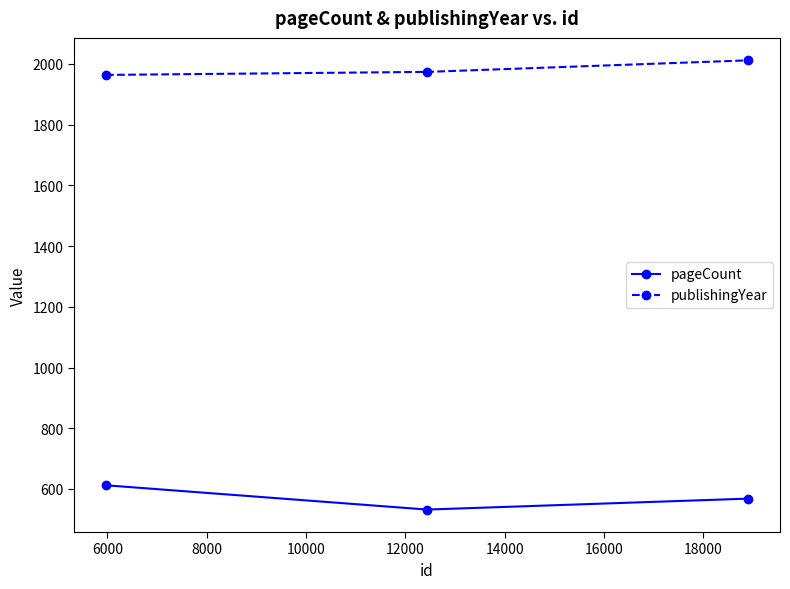

What are all the series names shown in the legend?

pageCount, publishingYear